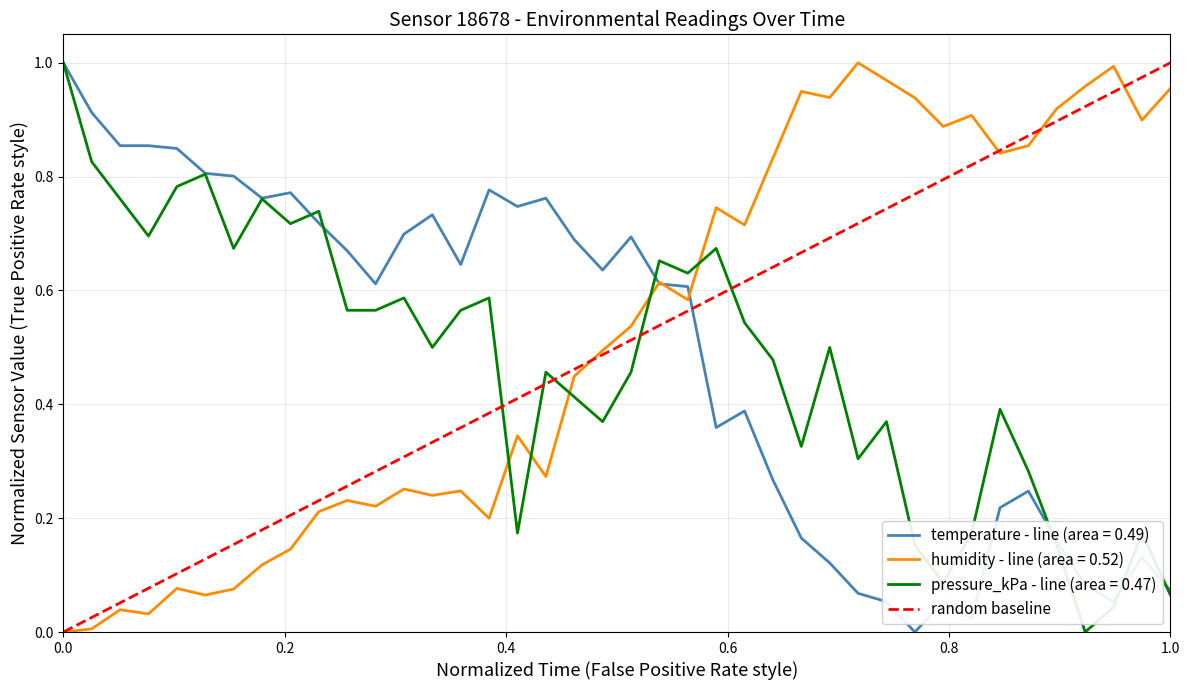

True or false: humidity - line (area = 0.52) has a value of 0.6 at 1.0.

False